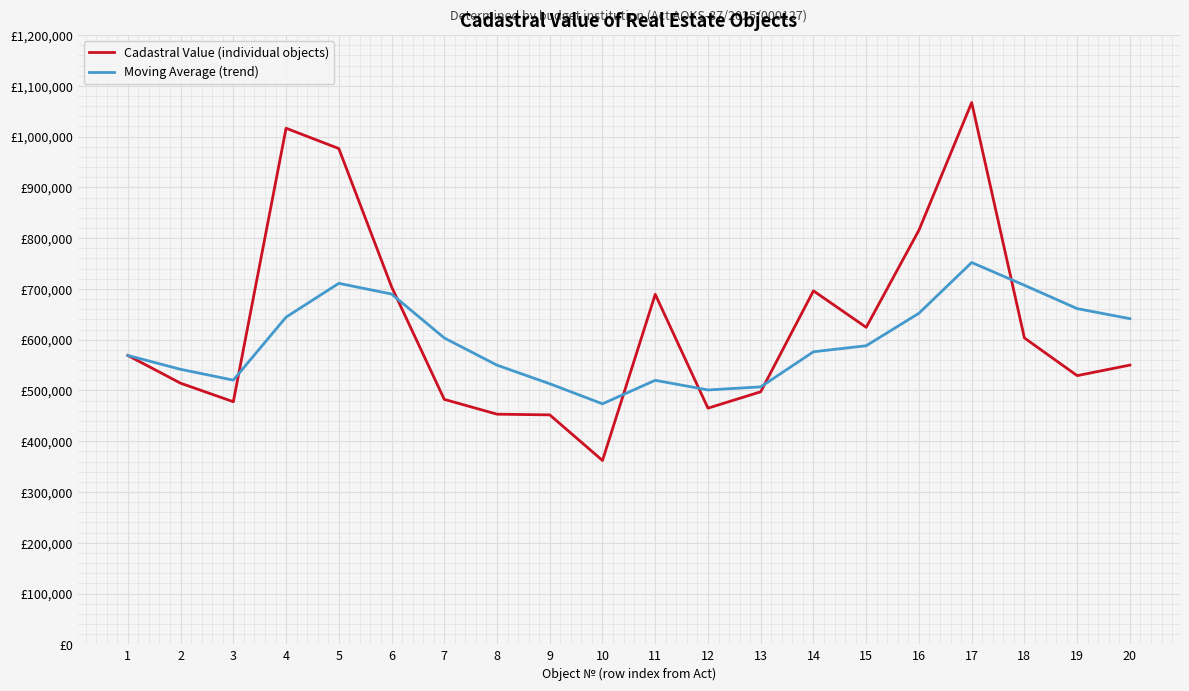

True or false: Moving Average (trend) and Cadastral Value (individual objects) intersect in this chart.

True